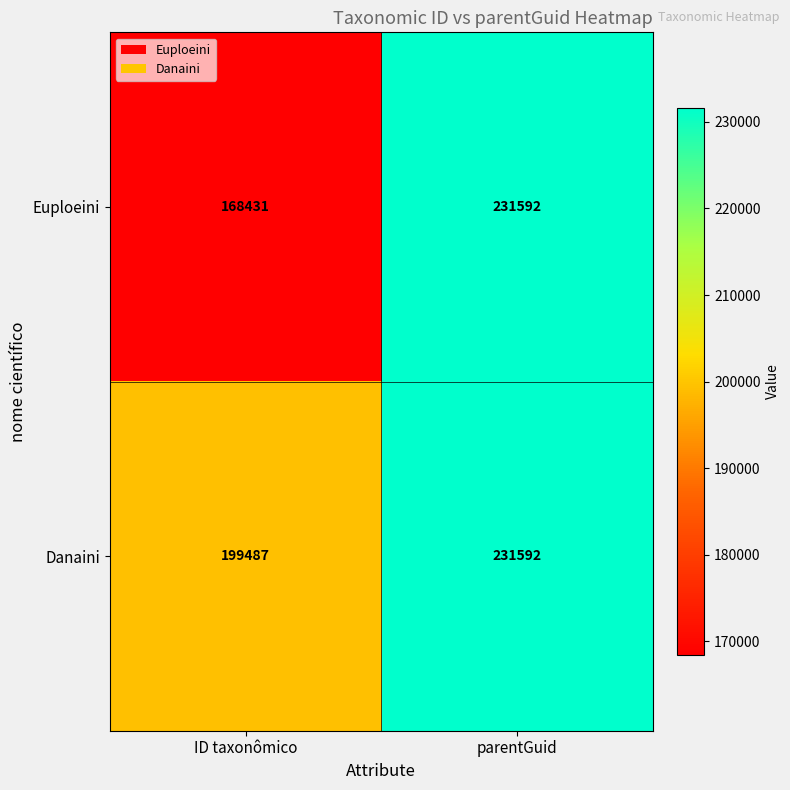

List the series in order of their overall mean, lowest first.

Euploeini, Danaini